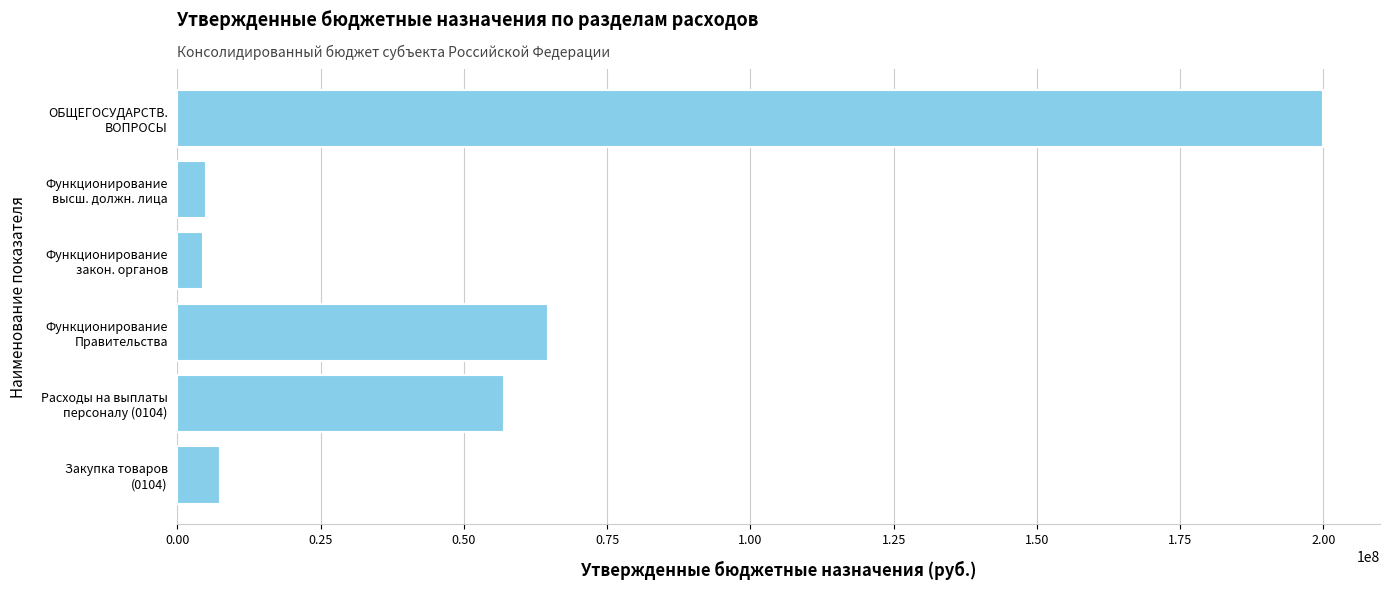

What is the value of the 6th bar from the top?

7441775.8